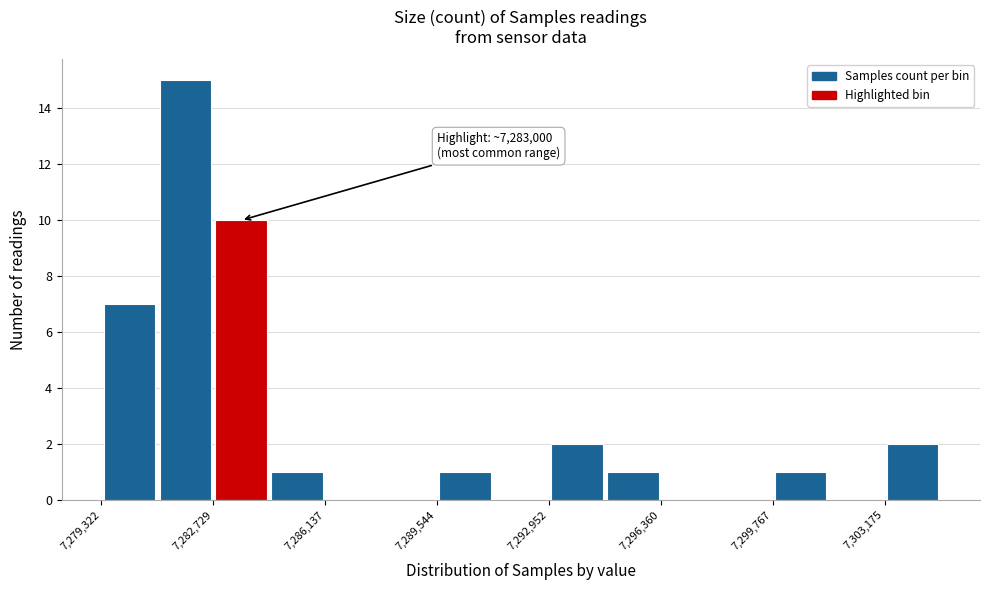

Around what value on the x-axis is the tallest bar? Give the approximate position of its centre, as read against the axis.

7282000